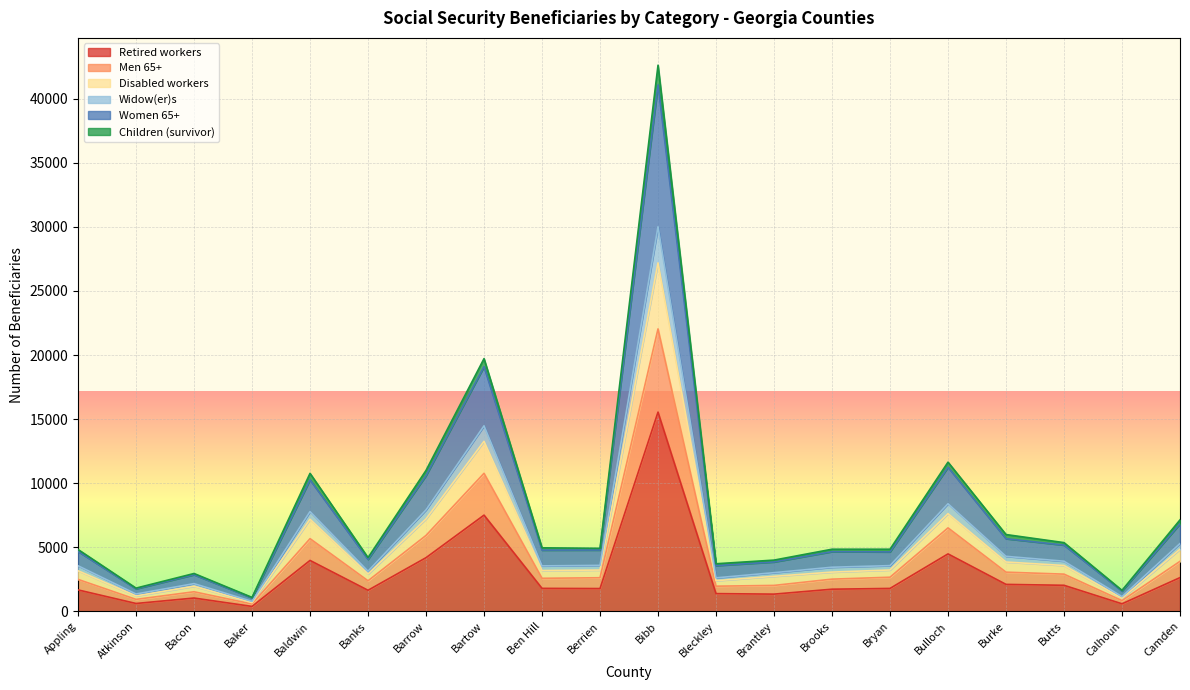

The value of Retired workers at Bulloch is 6503. True or false?

False